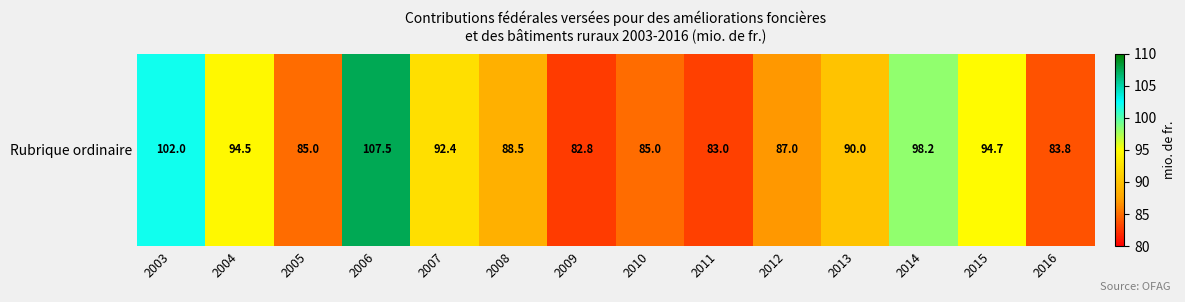

What is the smallest value displayed?

82.8